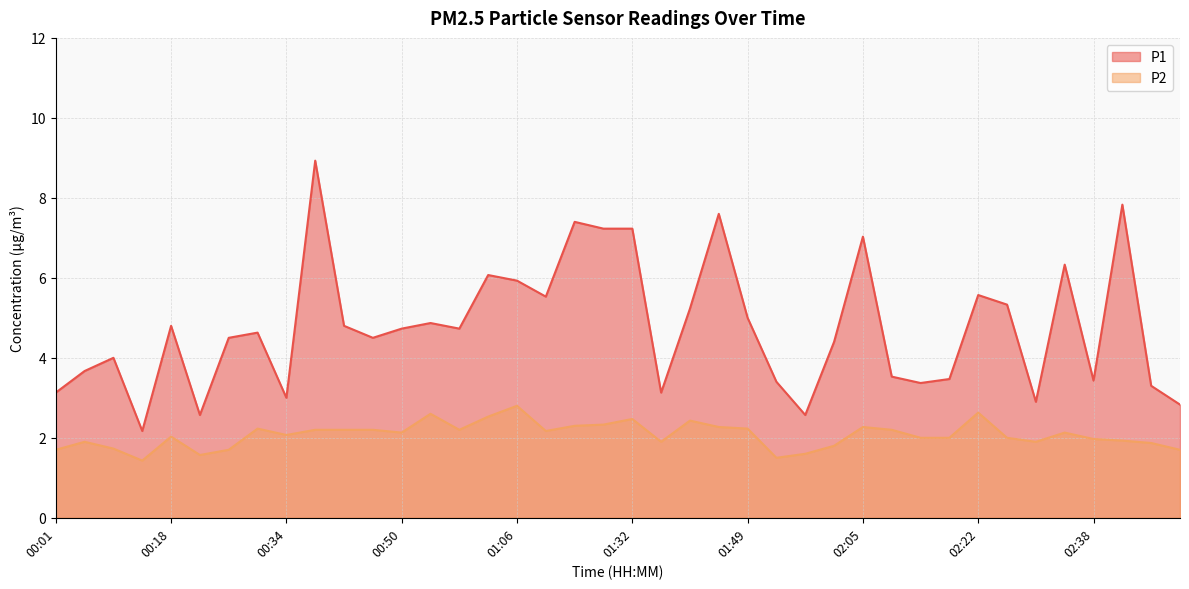

What is the difference between the P2 values at 00:18 and 00:10?

0.3